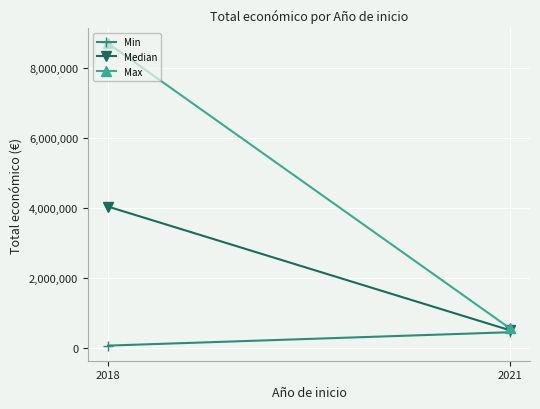

List the labels in order of Median value, largest first.

2018, 2021